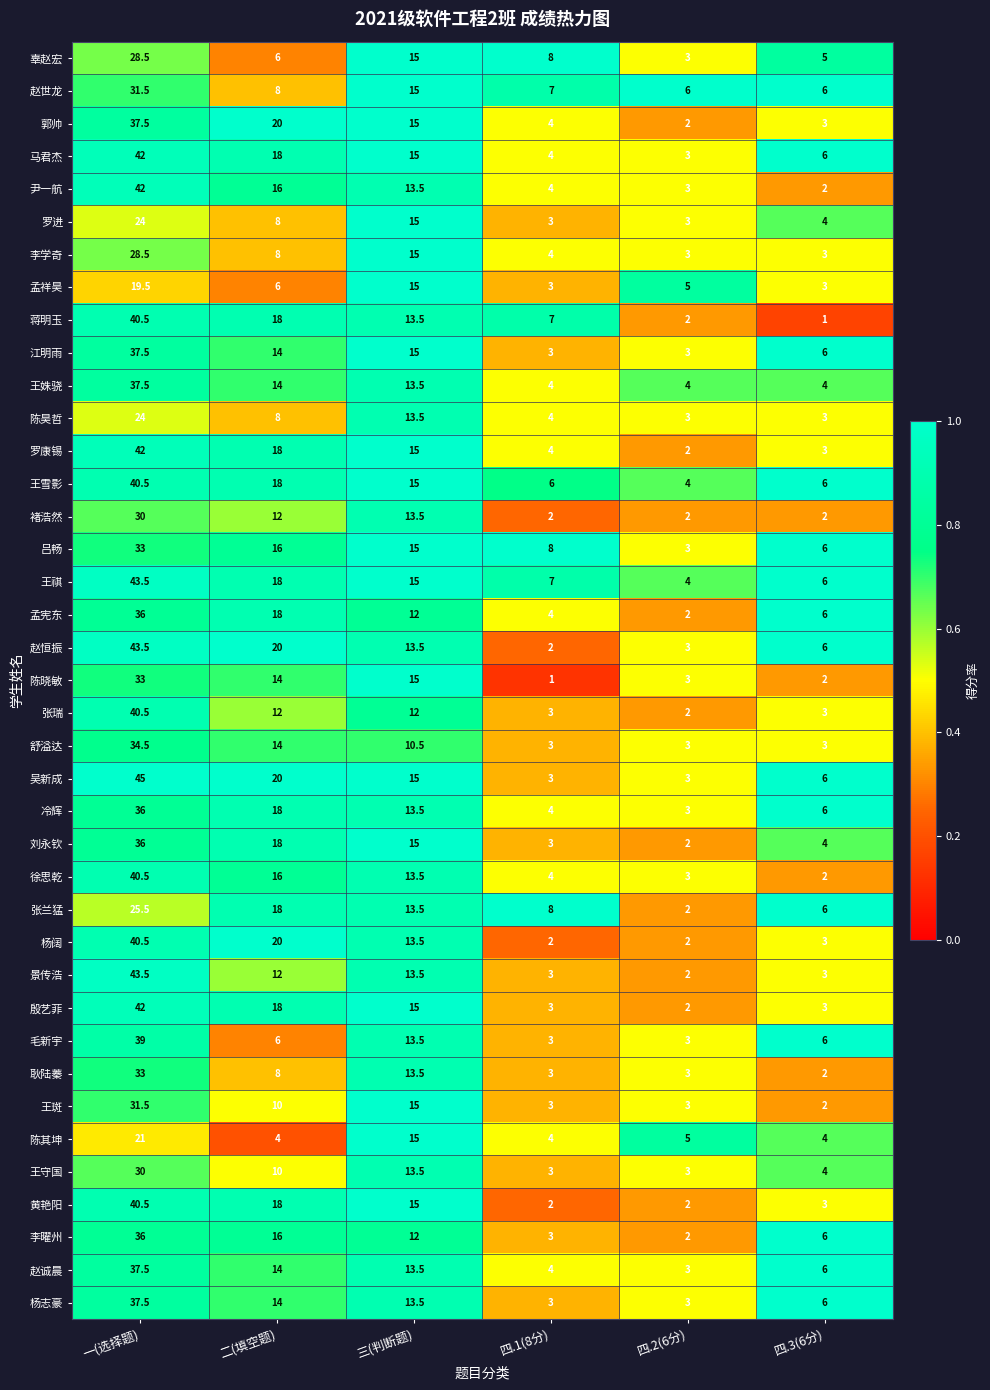

Which category has the highest value in the 尹一航 series?

一(选择题)